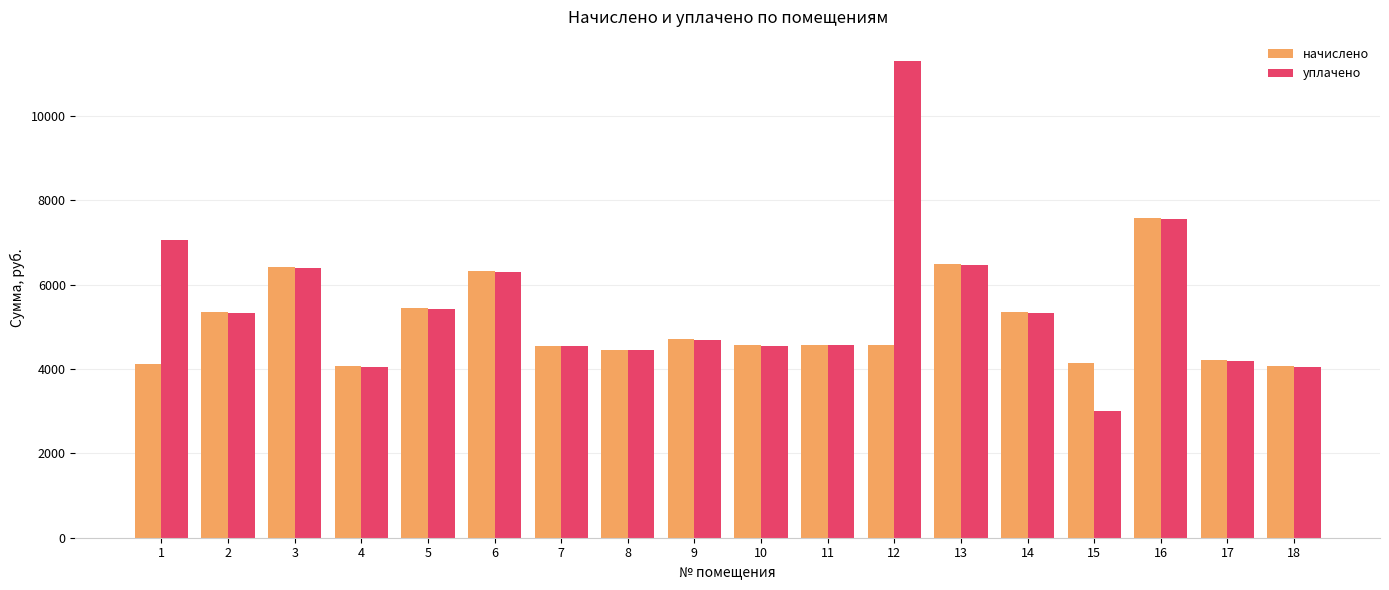

What are all the series names shown in the legend?

начислено, уплачено